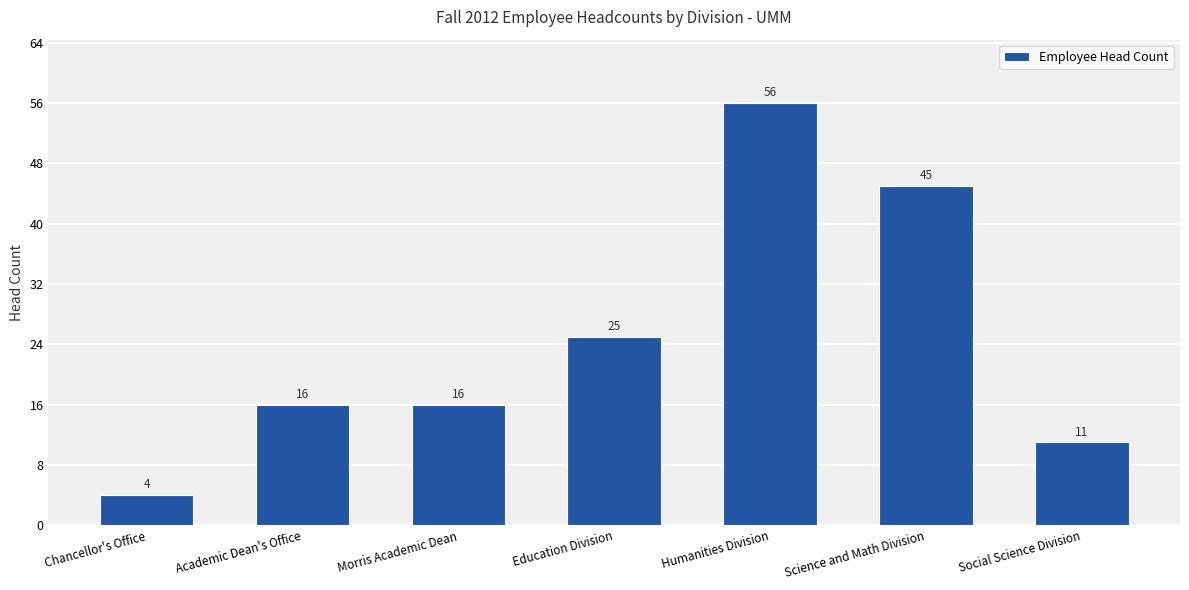

Reading left to right, transcribe all the data shown in this chart.

Chancellor's Office=4	Academic Dean's Office=16	Morris Academic Dean=16	Education Division=25	Humanities Division=56	Science and Math Division=45	Social Science Division=11